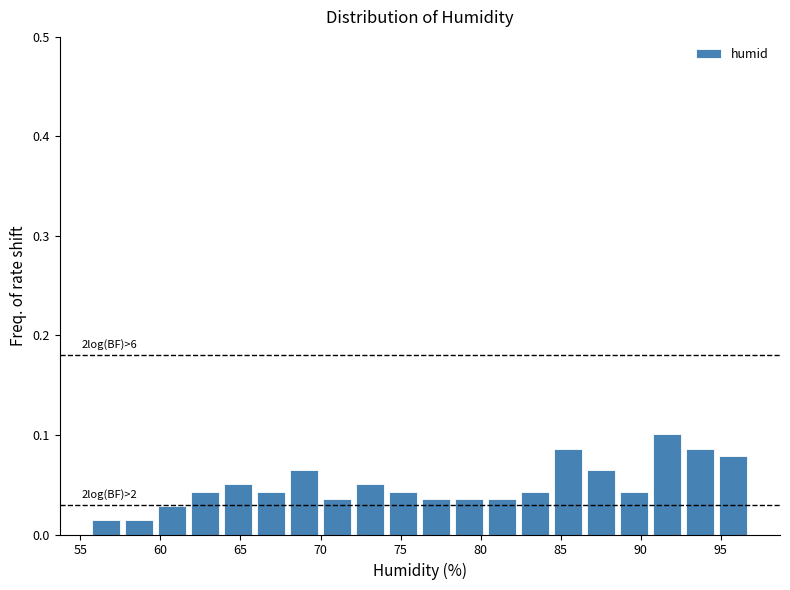

Which range on the x-axis has the tallest bar?

90.5 to 92.5